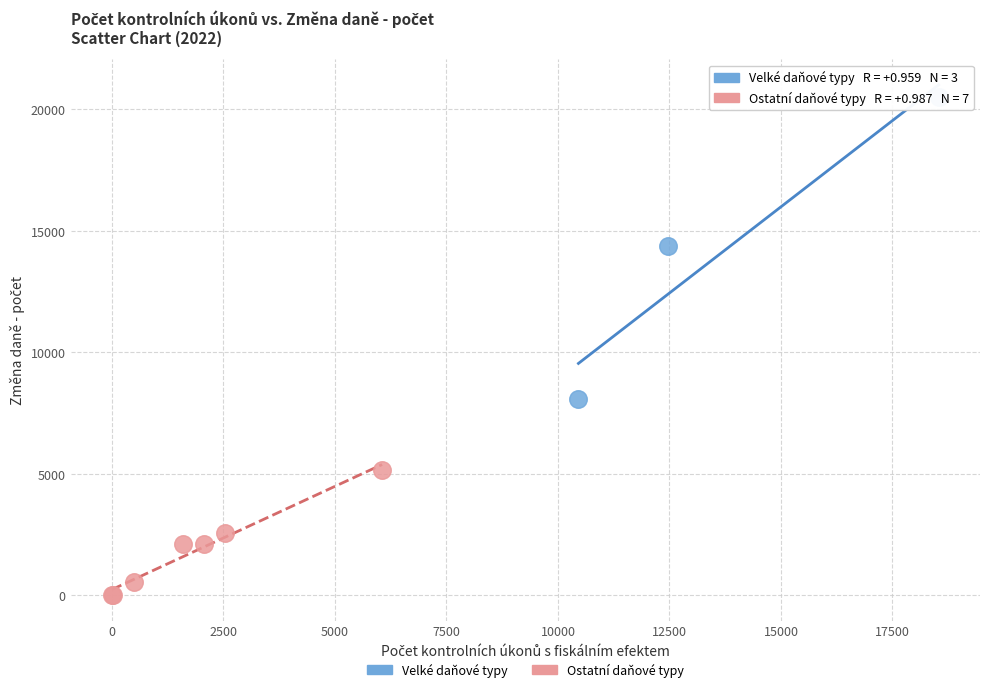

Which series contains the highest Y value?

Velké daňové typy